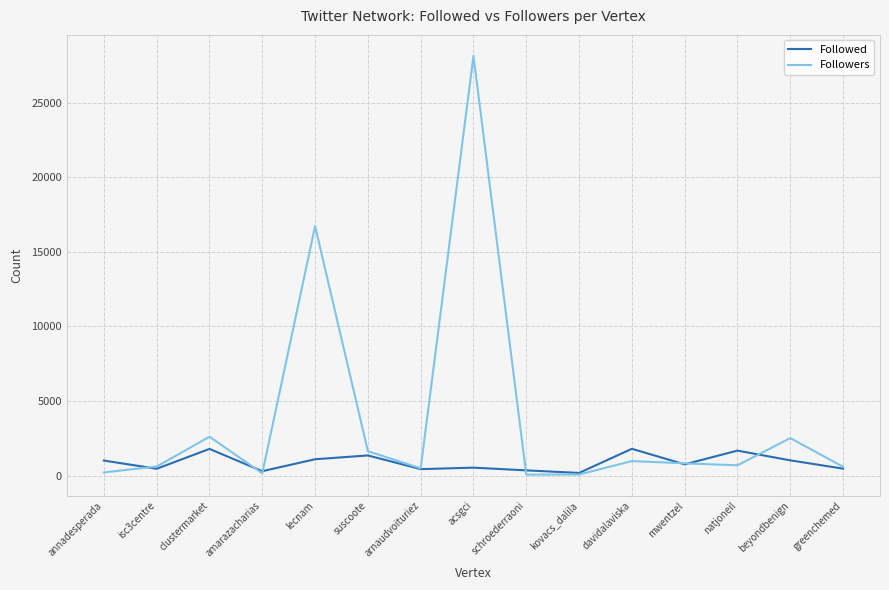

What is the sum of the Followed values at arnaudvoituriez and mwentzel?

1197